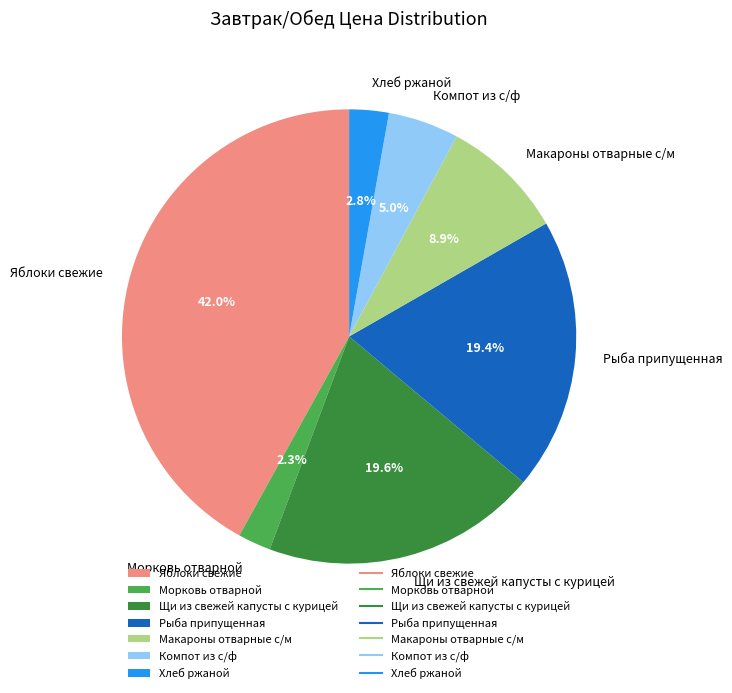

Which category has the biggest portion of the pie?

Яблоки свежие